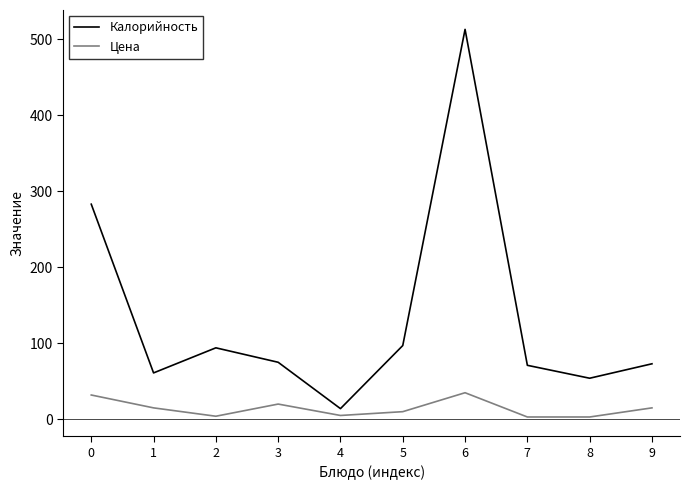

What is the difference between the maximum and minimum values in the Цена series?

31.9